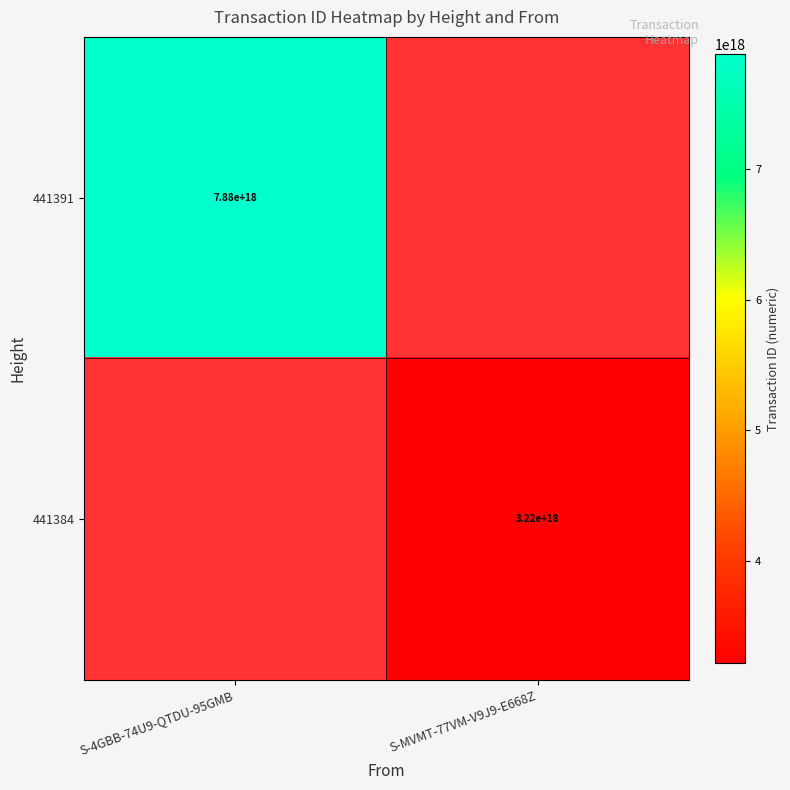

Which has a higher value, S-4GBB-74U9-QTDU-95GMB or S-MVMT-77VM-V9J9-E668Z?

S-4GBB-74U9-QTDU-95GMB